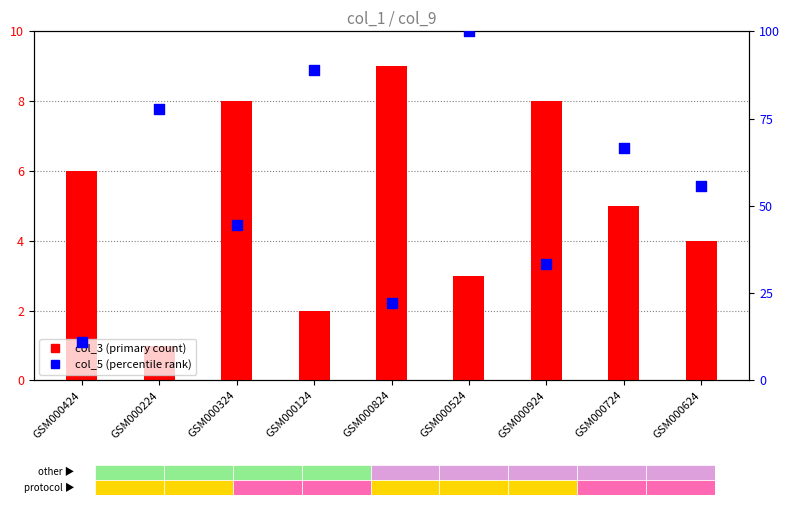

What are all the series names shown in the legend?

col_3 (primary count), col_5 (percentile rank)